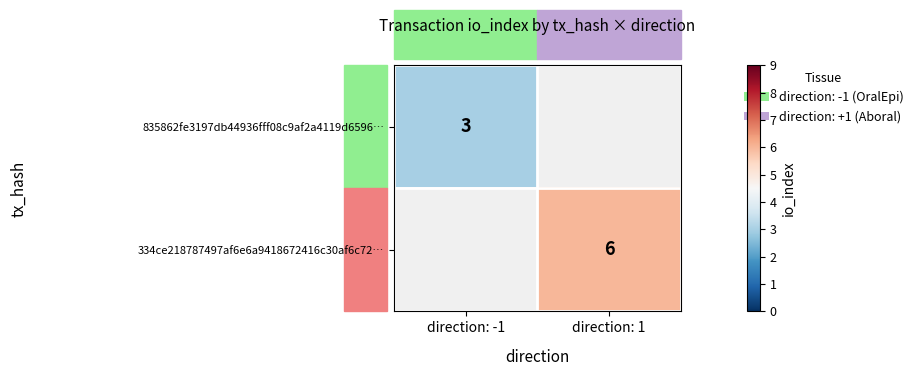

Is it true that 334ce218787497af6e6a9418672416c30af6c72… equals 9 at direction: 1?

False